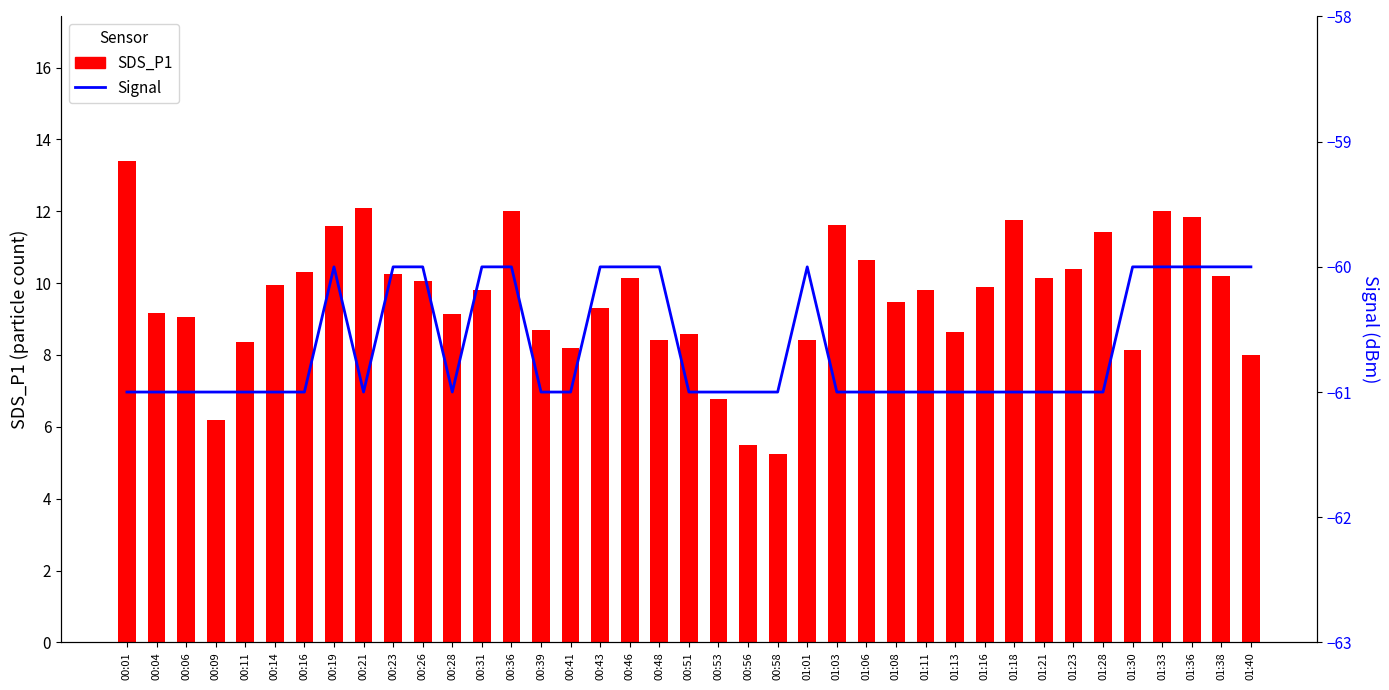

At which category is the sum across all series the highest?

00:01